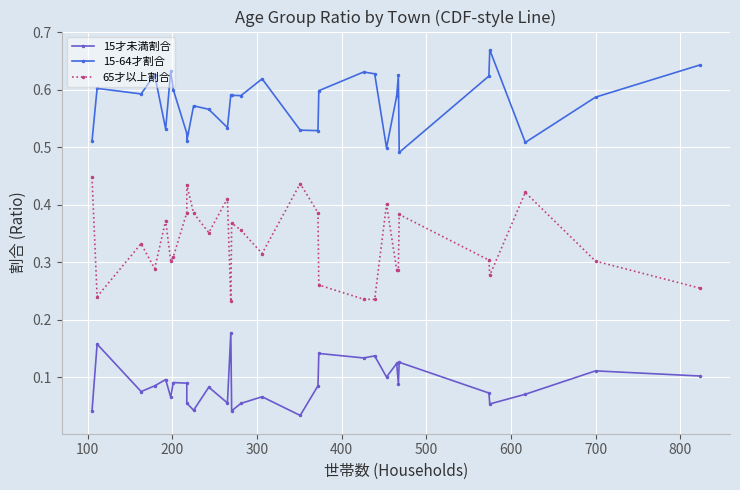

What are all the series names shown in the legend?

15才未満割合, 15-64才割合, 65才以上割合